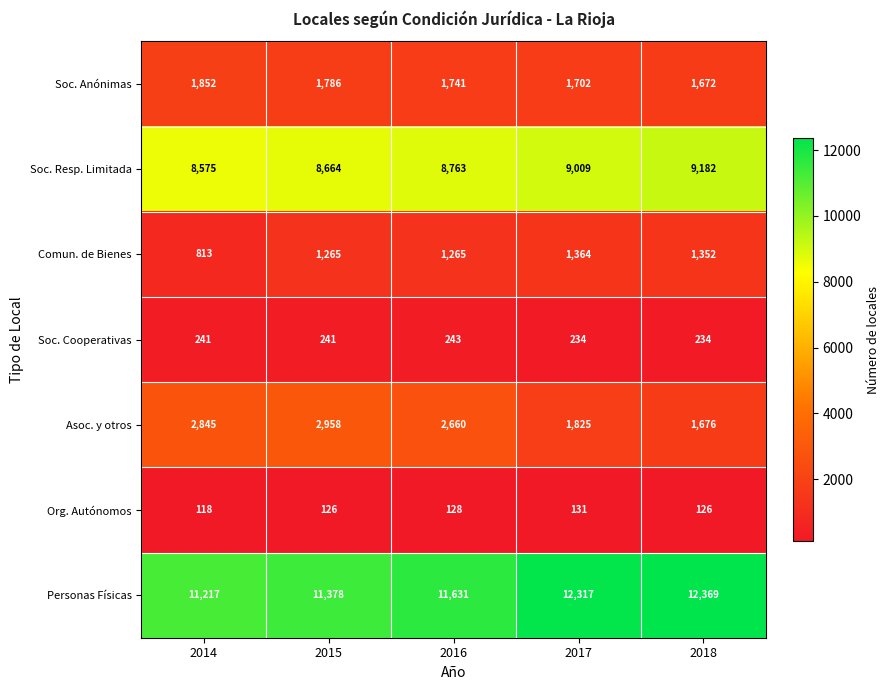

What is the total value across all series at 2018?

26611